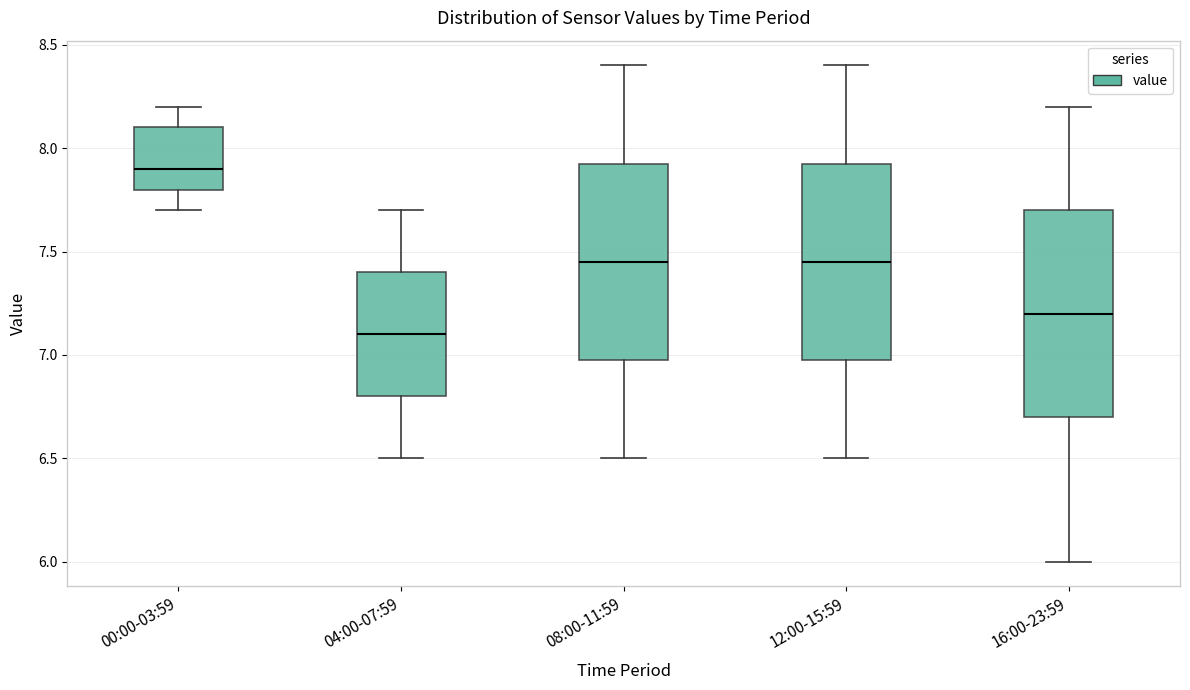

Reading left to right, transcribe this box plot: for each box, give where its median line is, the range the box spans, and where its two whiskers end, as read against the y-axis. The values are not printed on the chart, so give them approximately, as read against the axis.

00:00-03:59: median 7.90, box 7.80 to 8.10, whiskers 7.70 to 8.20
04:00-07:59: median 7.10, box 6.80 to 7.40, whiskers 6.50 to 7.70
08:00-11:59: median 7.45, box 7.00 to 7.95, whiskers 6.50 to 8.40
12:00-15:59: median 7.45, box 7.00 to 7.95, whiskers 6.50 to 8.40
16:00-23:59: median 7.20, box 6.70 to 7.70, whiskers 6.00 to 8.20